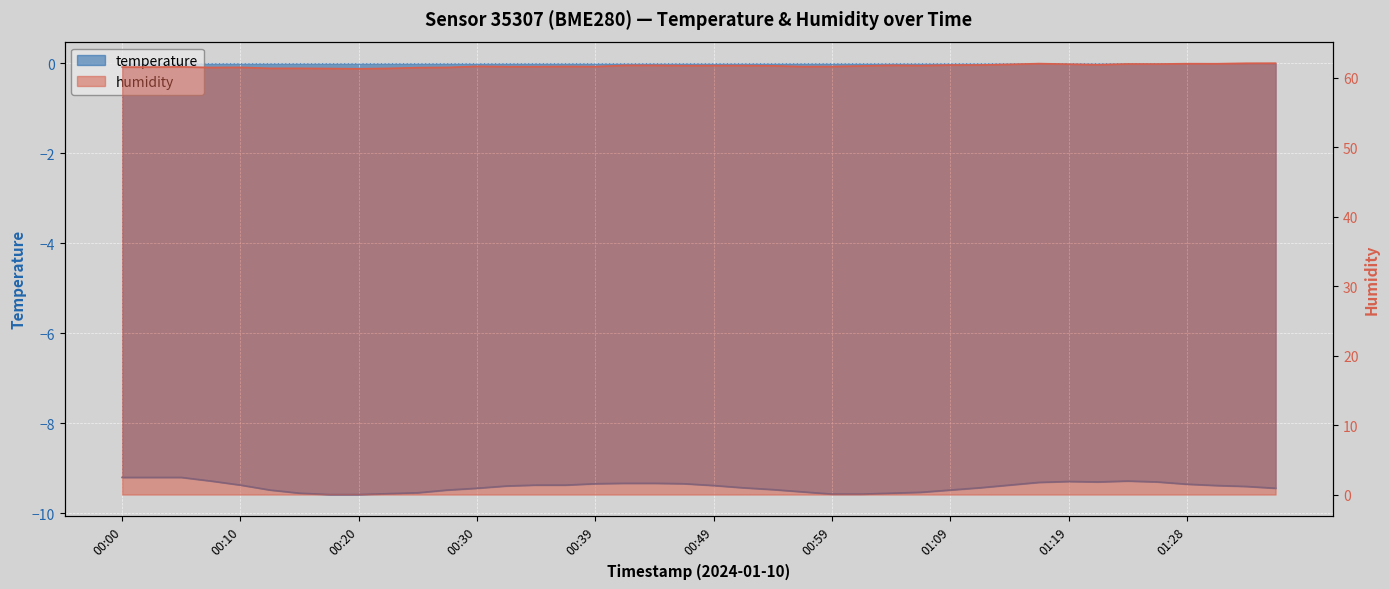

How many series are shown in this chart?

2